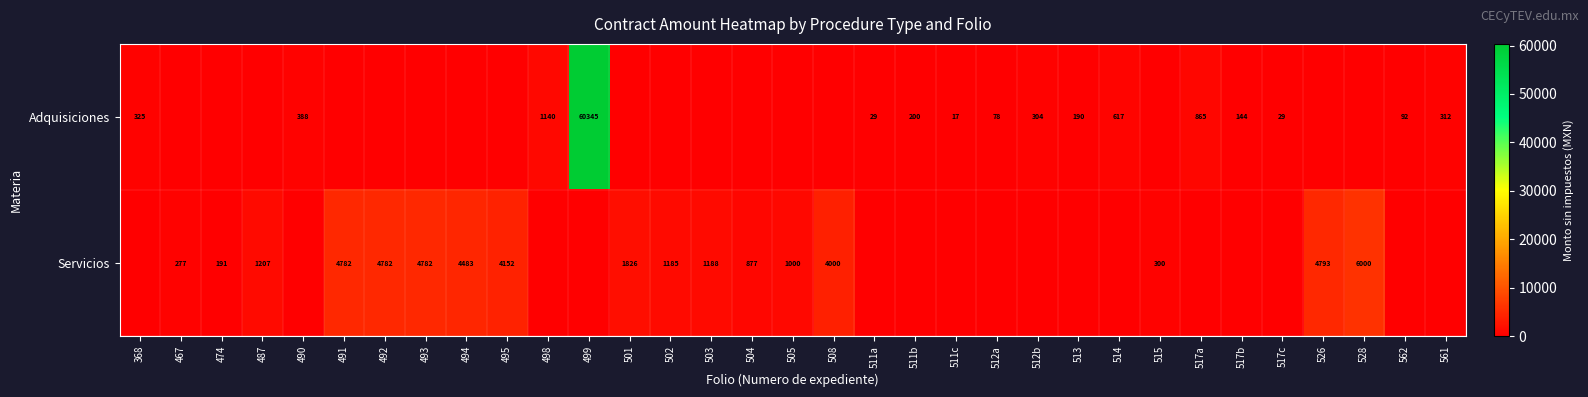

The value of Adquisiciones at 511a is 29. True or false?

True